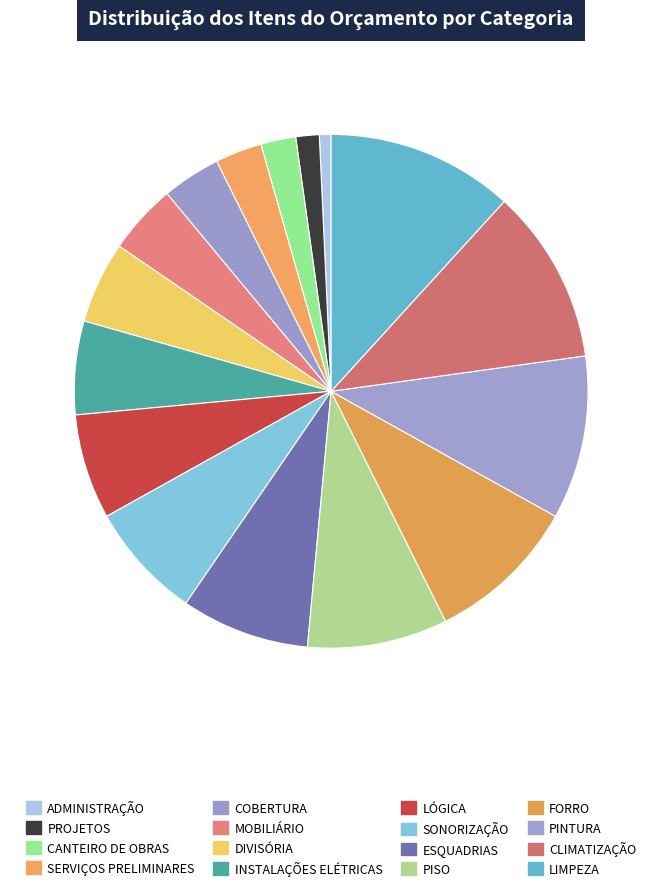

How many slices are in this pie chart?

16